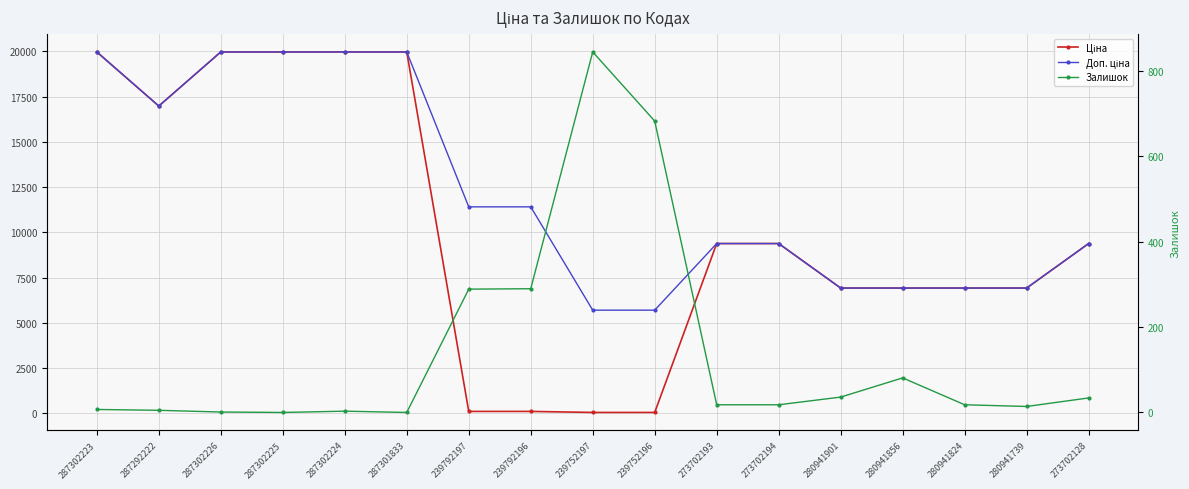

What is the total value across all series at 239752196?

6445.1